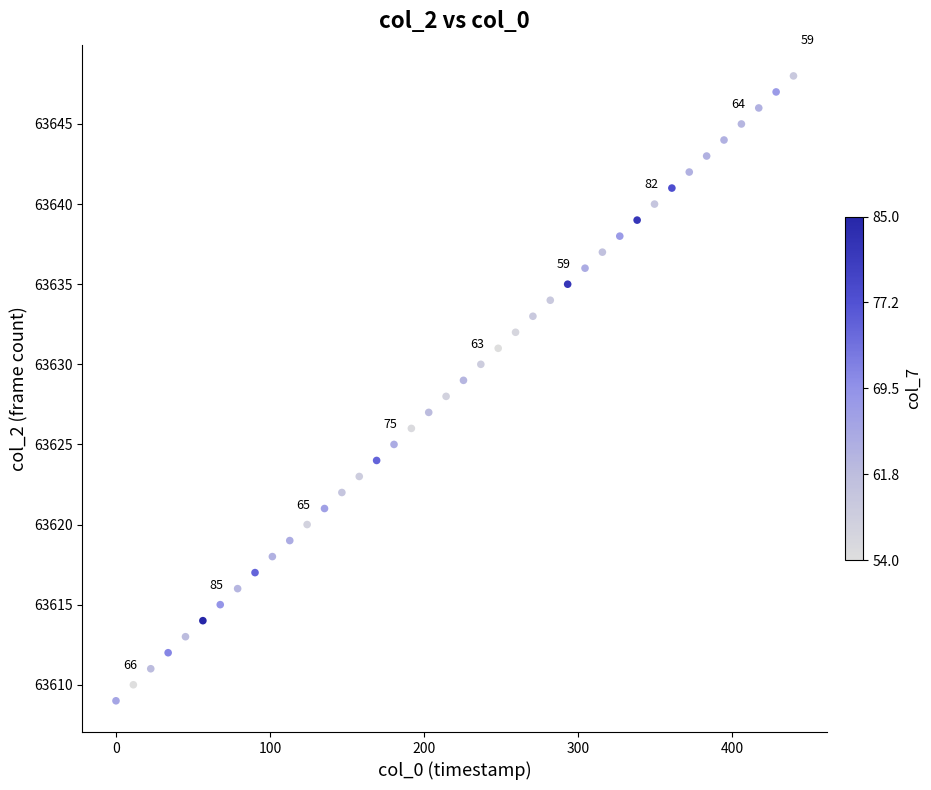

What is the range of Y values (max minus min)?

39